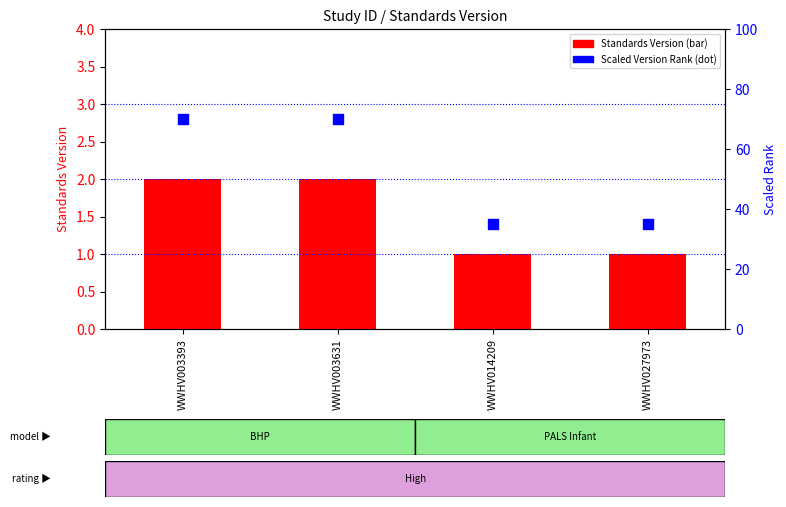

At how many categories does at least one series exceed 14?

4